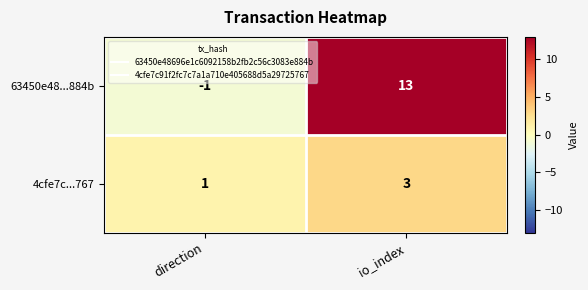

How many distinct data groups are displayed?

2